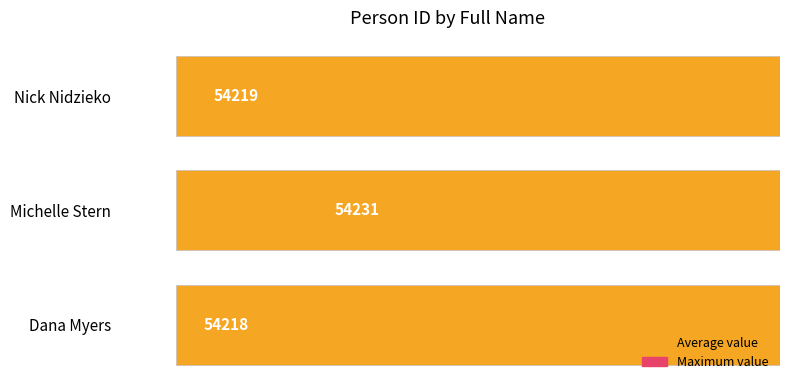

How many data points does each series have?

3